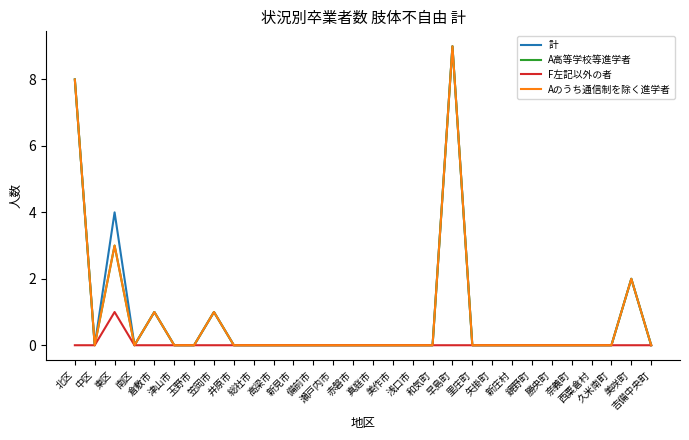

Reading left to right, extract all data points from this chart.

計: 8	0	4	0	1	0	0	1	0	0	0	0	0	0	0	0	0	0	0	9	0	0	0	0	0	0	0	0	2	0
A高等学校等進学者: 8	0	3	0	1	0	0	1	0	0	0	0	0	0	0	0	0	0	0	9	0	0	0	0	0	0	0	0	2	0
F左記以外の者: 0	0	1	0	0	0	0	0	0	0	0	0	0	0	0	0	0	0	0	0	0	0	0	0	0	0	0	0	0	0
Aのうち通信制を除く進学者: 8	0	3	0	1	0	0	1	0	0	0	0	0	0	0	0	0	0	0	9	0	0	0	0	0	0	0	0	2	0